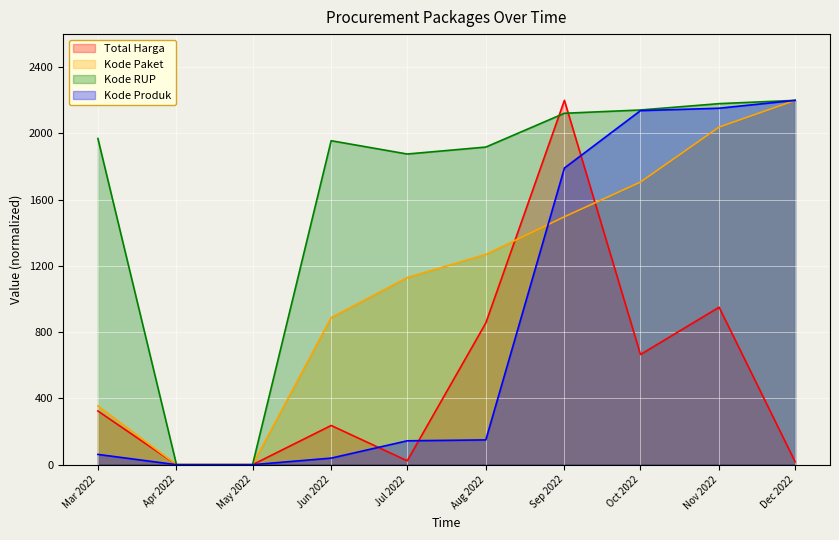

How many categories are shown in the chart?

10